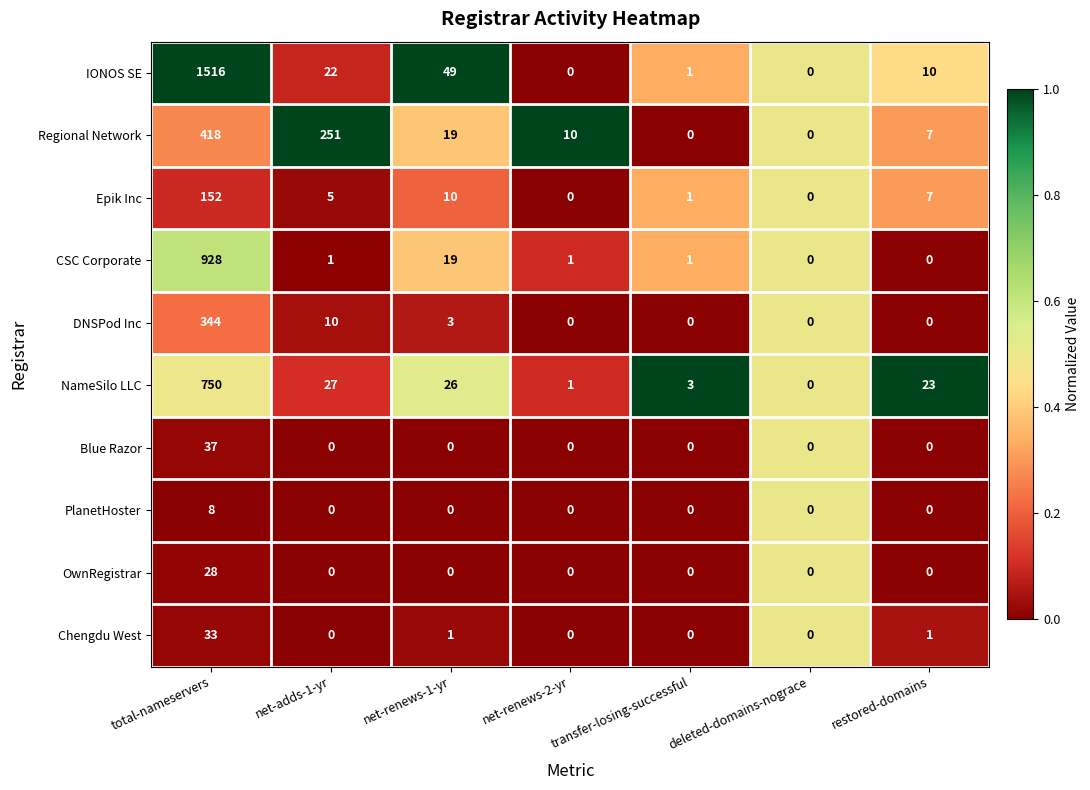

The Epik Inc series shows -94 at deleted-domains-nograce. True or false?

False